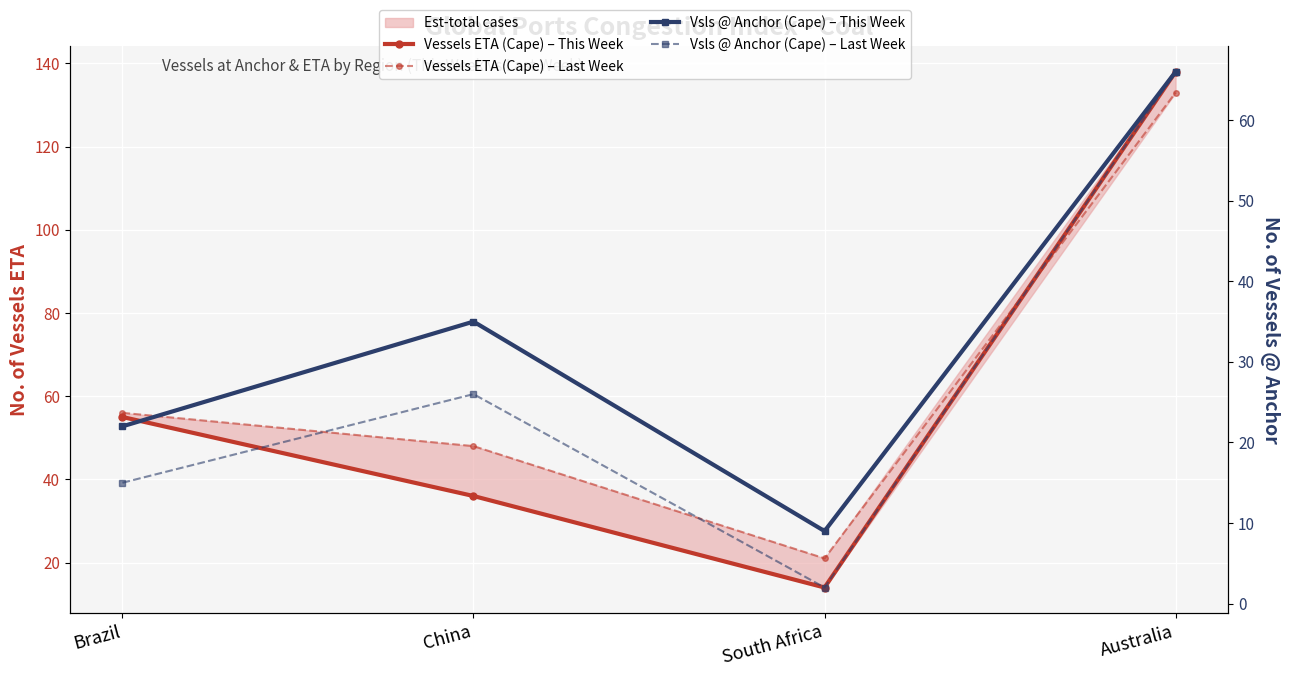

True or false: Vessels ETA (Cape) – Last Week and Vsls @ Anchor (Cape) – Last Week intersect in this chart.

False